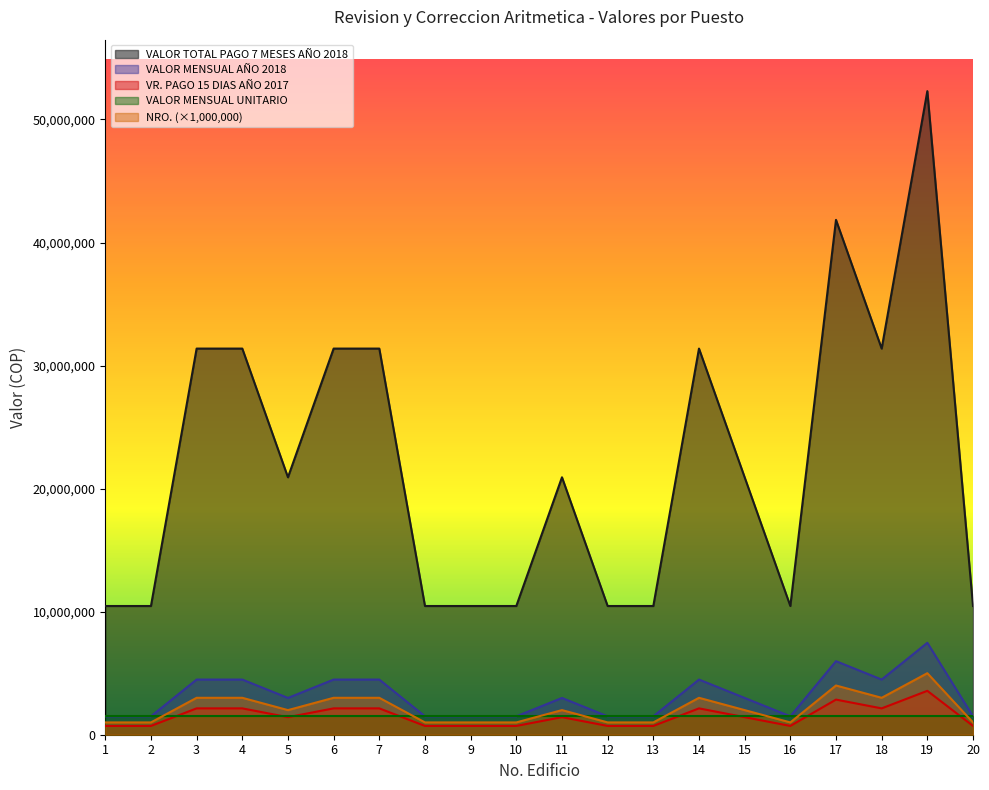

The value of VALOR TOTAL PAGO 7 MESES AÑO 2018 at 13 is 14201013. True or false?

False